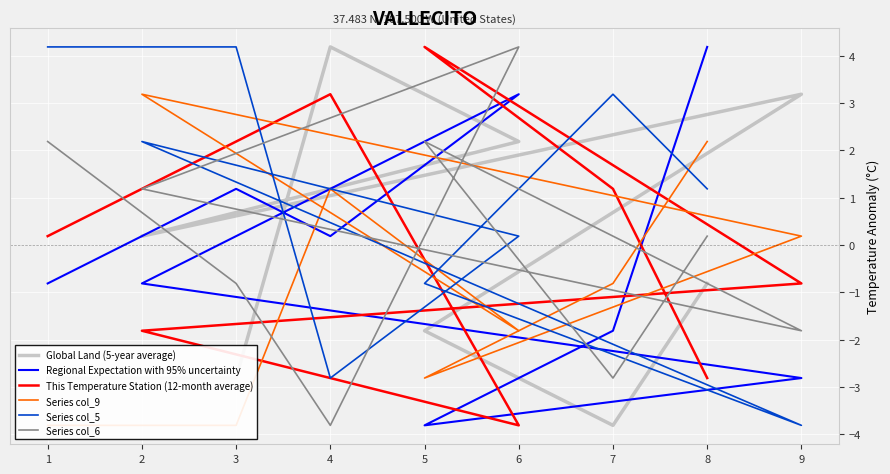

Rank the series by their maximum value, from highest to lowest.

Global Land (5-year average), Regional Expectation with 95% uncertainty, This Temperature Station (12-month average), Series col_5, Series col_6, Series col_9